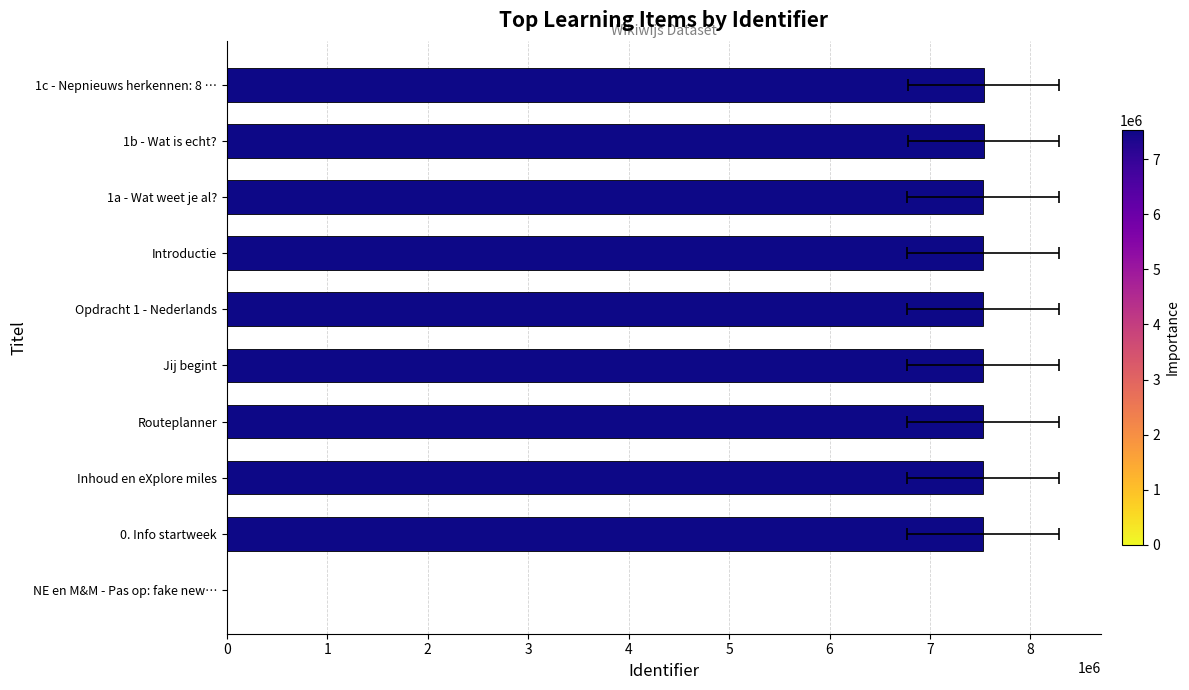

Between Introductie and Routeplanner, which is larger?

Introductie